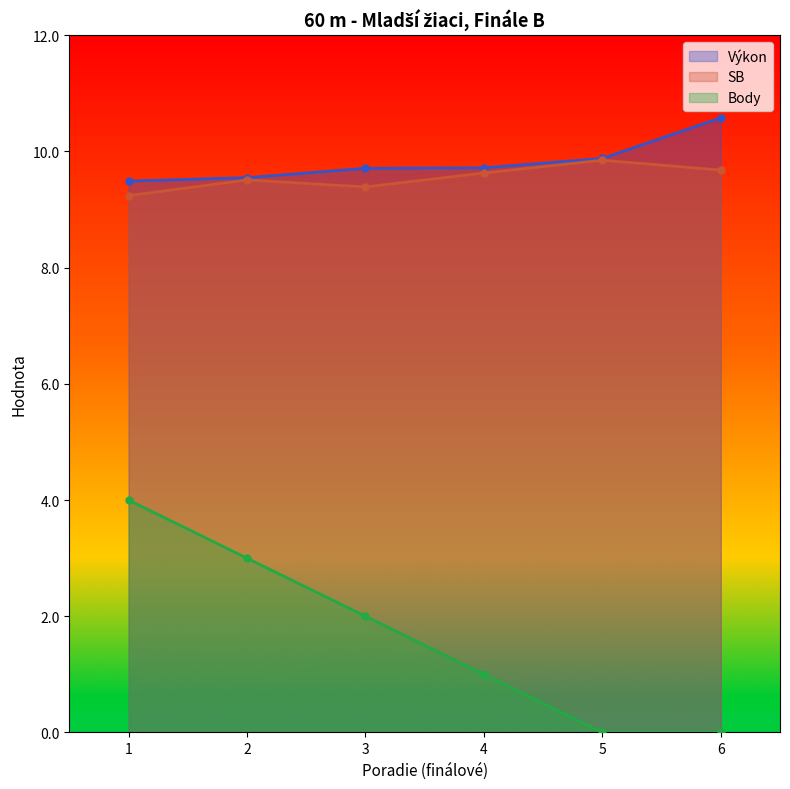

Which has a higher value, 11 or 11?

11